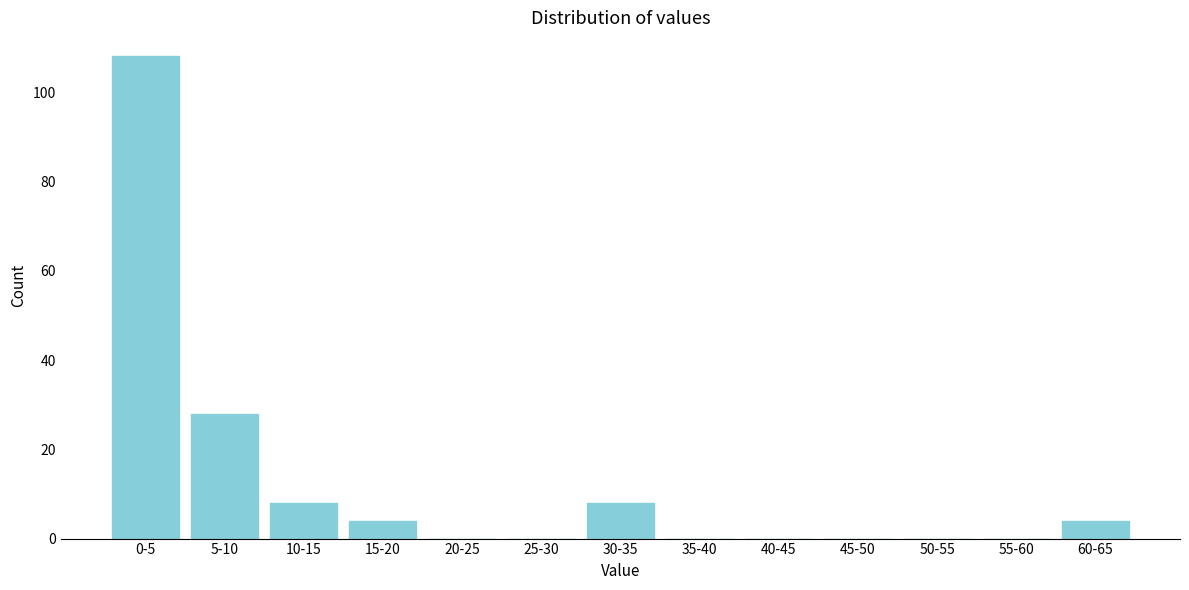

Reading right to left, transcribe all the data shown in this chart.

60-65=4	55-60=0	50-55=0	45-50=0	40-45=0	35-40=0	30-35=8	25-30=0	20-25=0	15-20=4	10-15=8	5-10=28	0-5=108